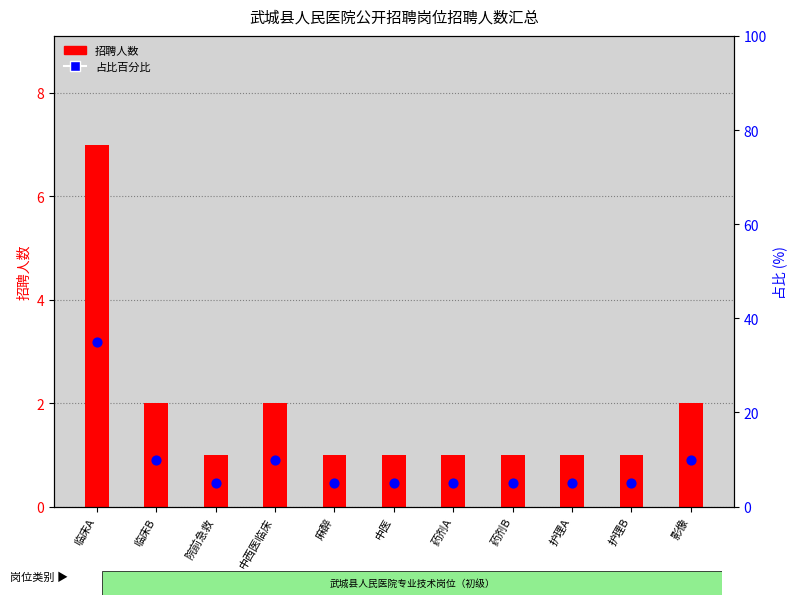

Which series reaches the minimum Y coordinate?

招聘人数